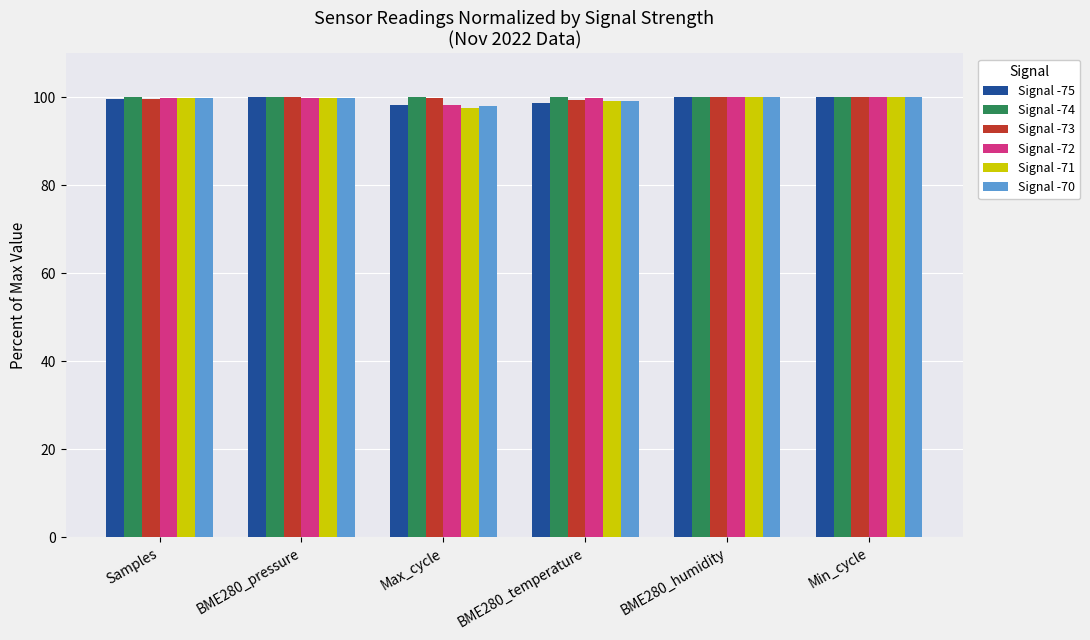

What is the maximum value shown in the chart?

100.0